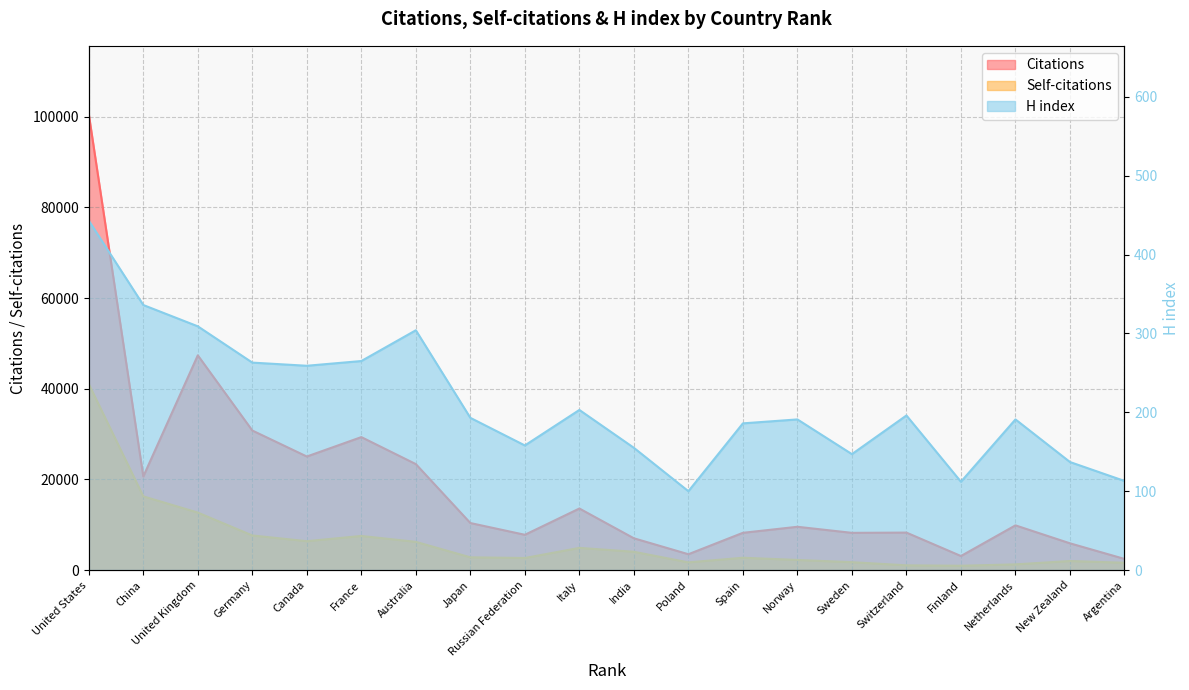

At which category does H index reach its first local valley?

Canada